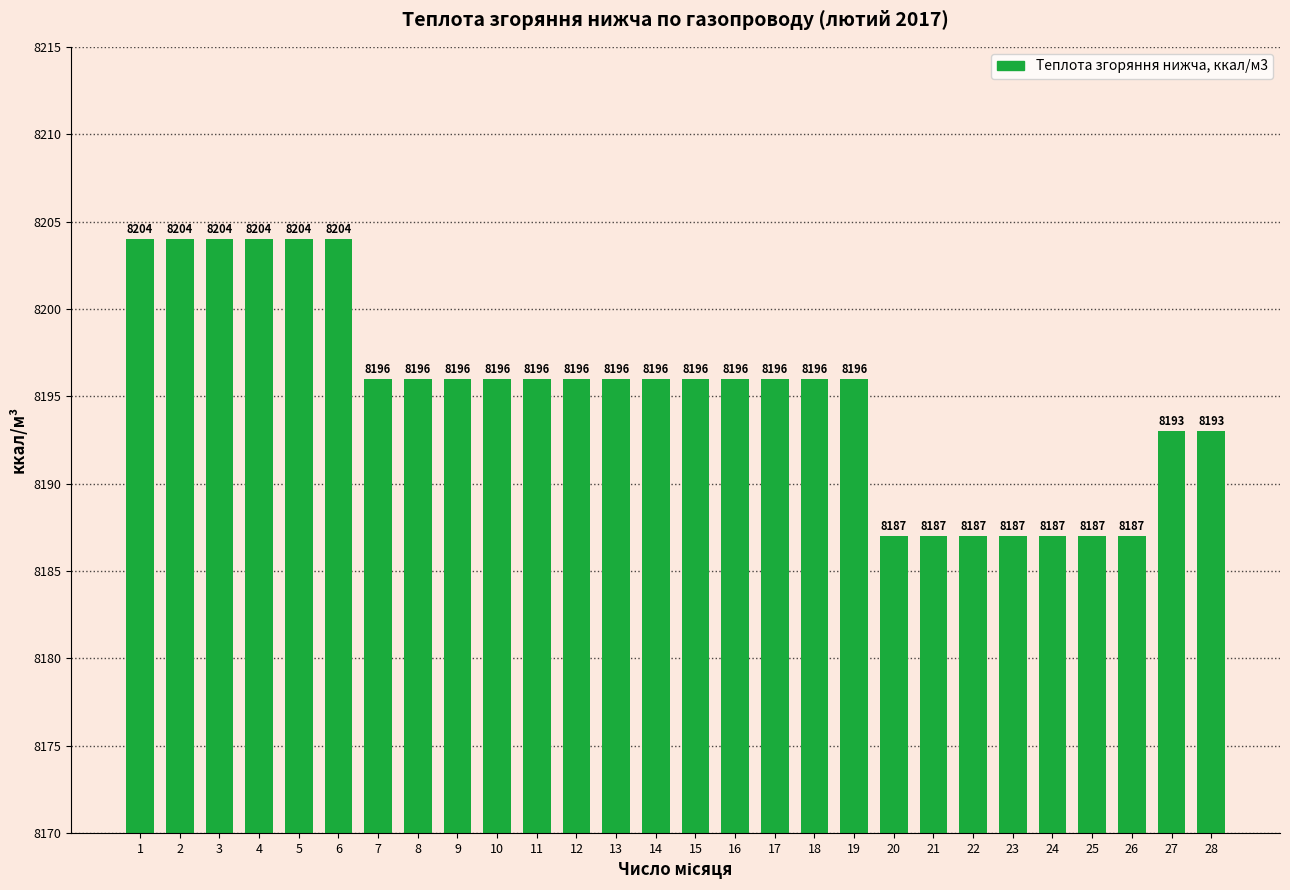

Where does the data first go above 8196?

1